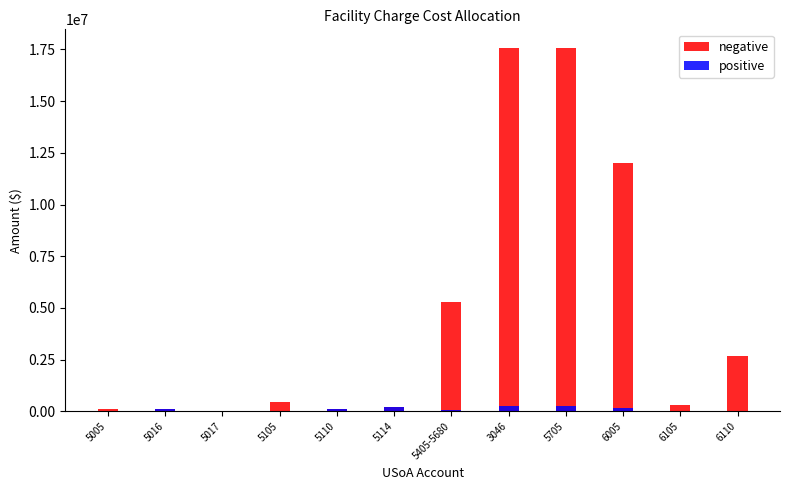

Read the negative value at 5110.

106303.1